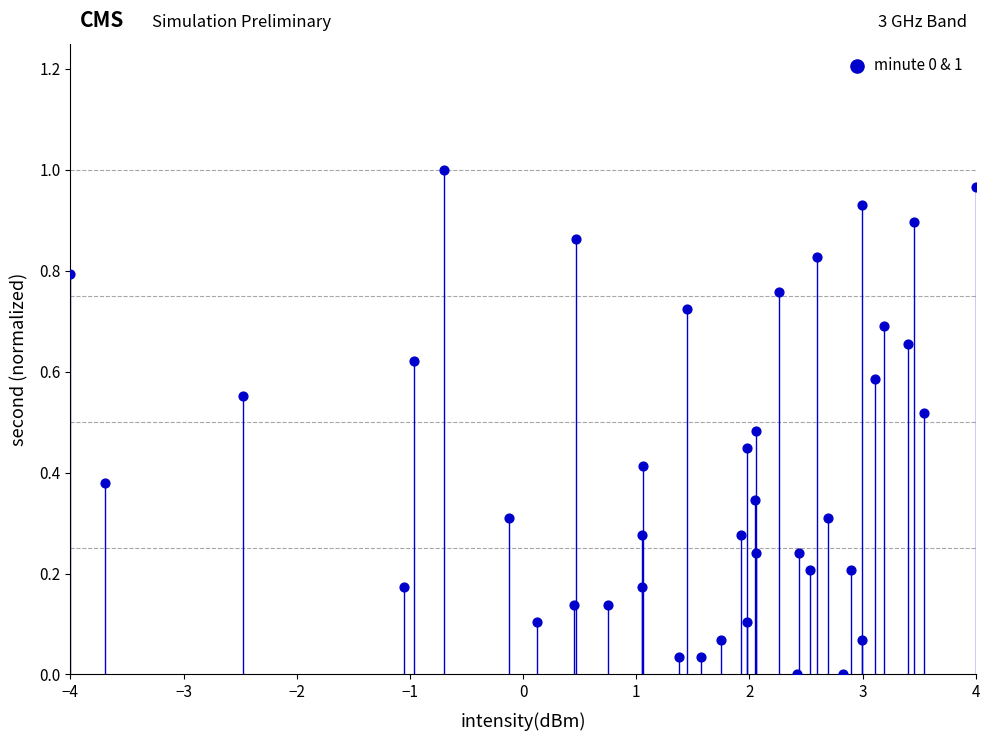

What is the range of X values (max minus min)?

8.0